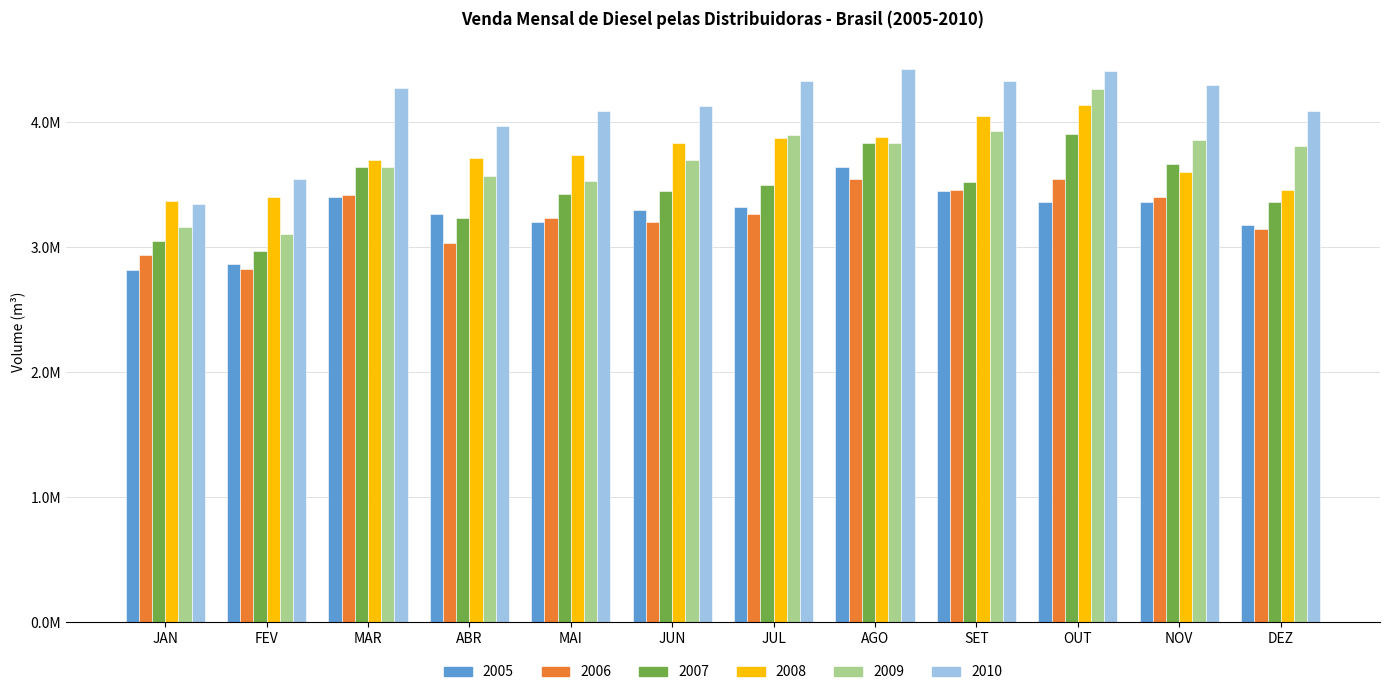

Does the chart contain any negative values?

No